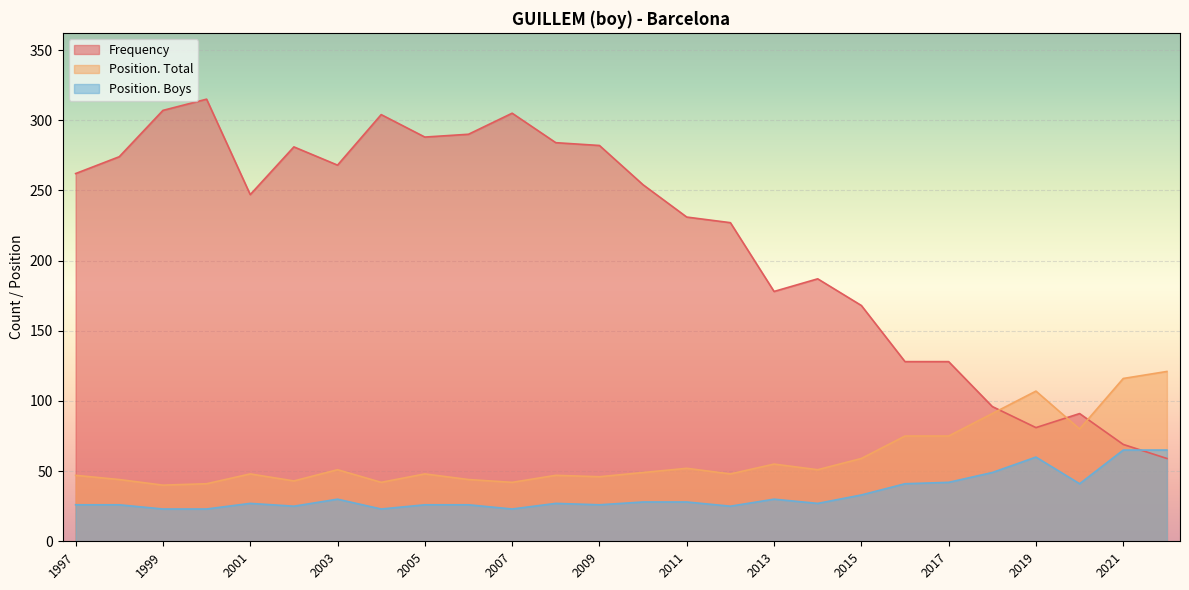

Which category has the lowest value in the Position. Total series?

1999